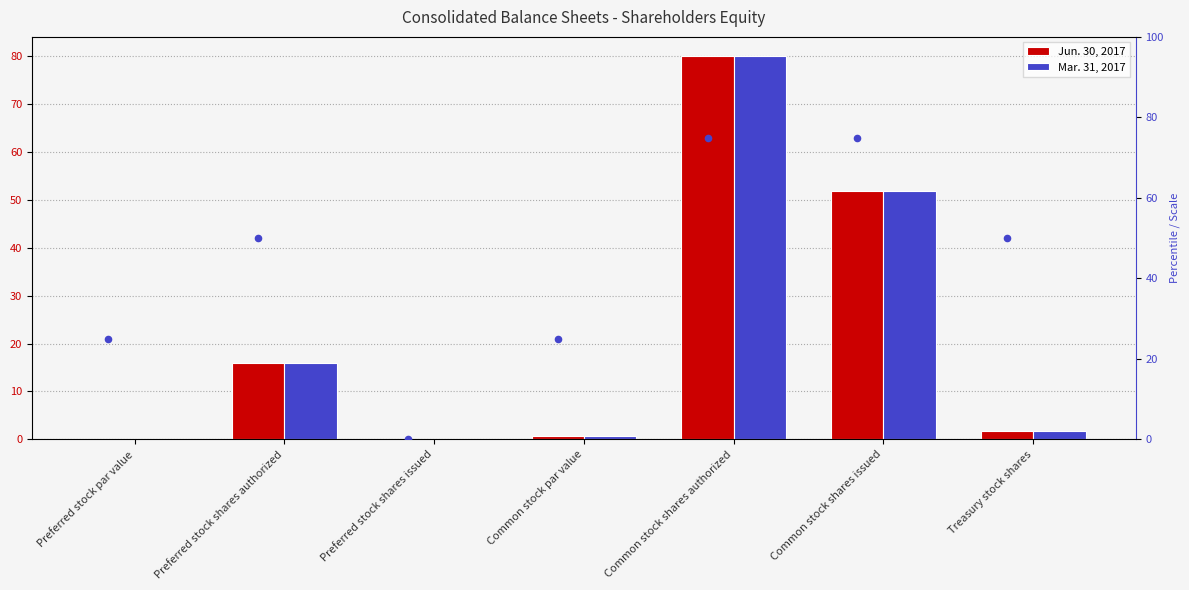

At how many categories does at least one series exceed 65?

2